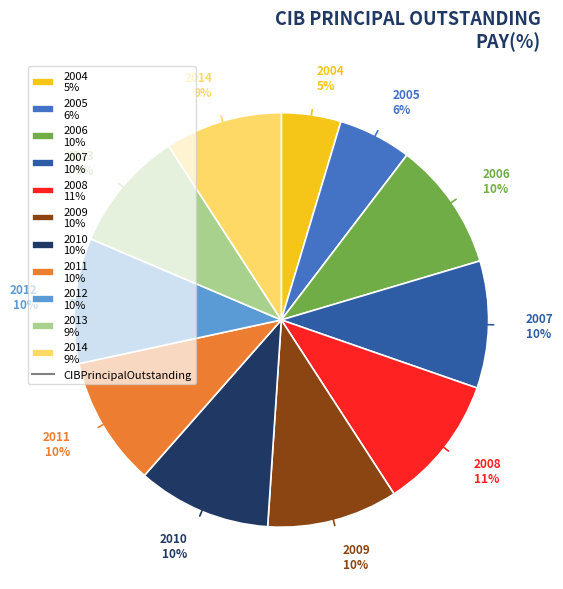

To the nearest percent, what is the combined percentage of 2010 and 2008?

21%